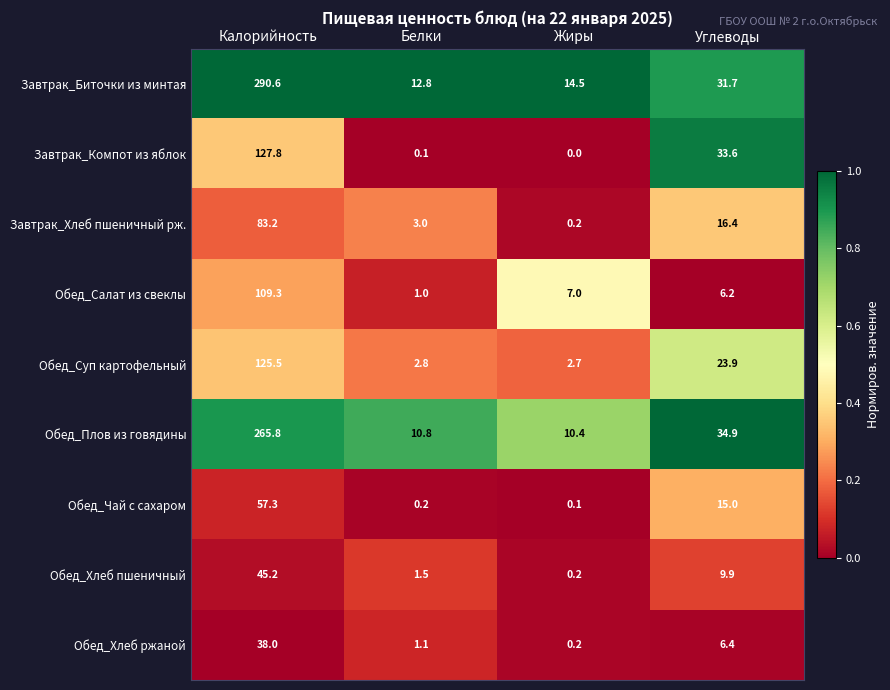

The Обед_Чай с сахаром series shows 25.3 at Калорийность. True or false?

False